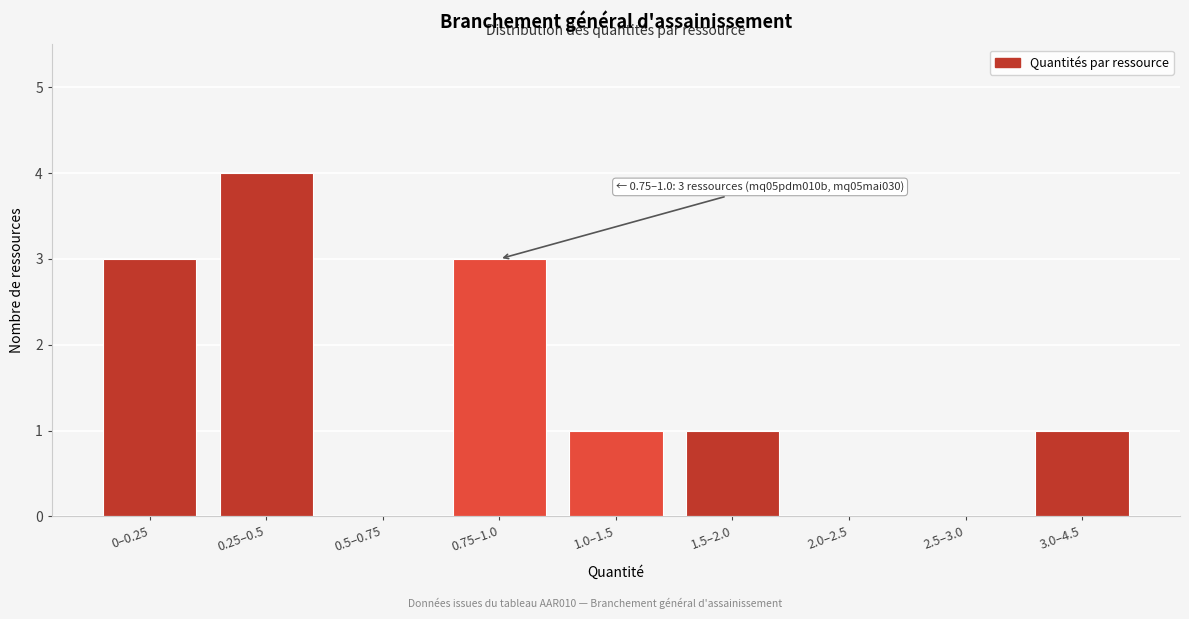

Reading left to right, transcribe all the data shown in this chart.

0–0.25=3	0.25–0.5=4	0.5–0.75=0	0.75–1.0=3	1.0–1.5=1	1.5–2.0=1	2.0–2.5=0	2.5–3.0=0	3.0–4.5=1